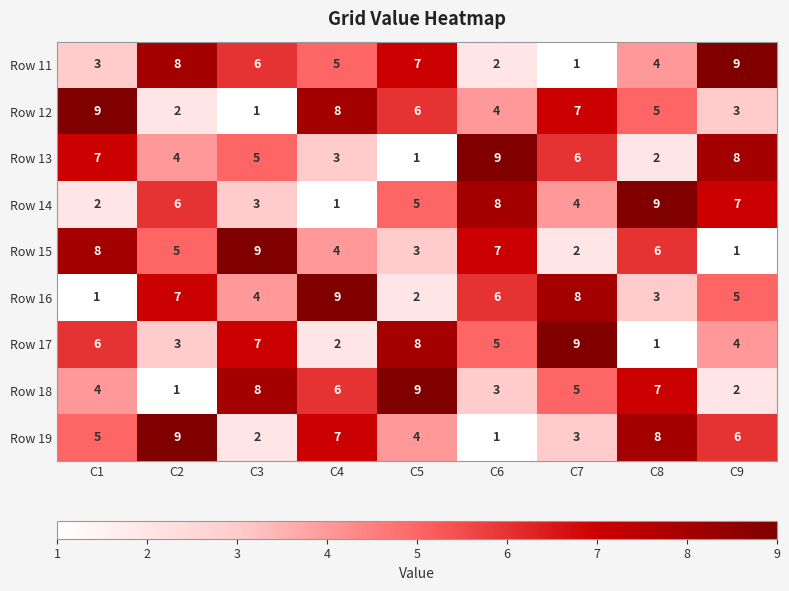

Between C1 and C3, which series saw the biggest shift?

Row 12